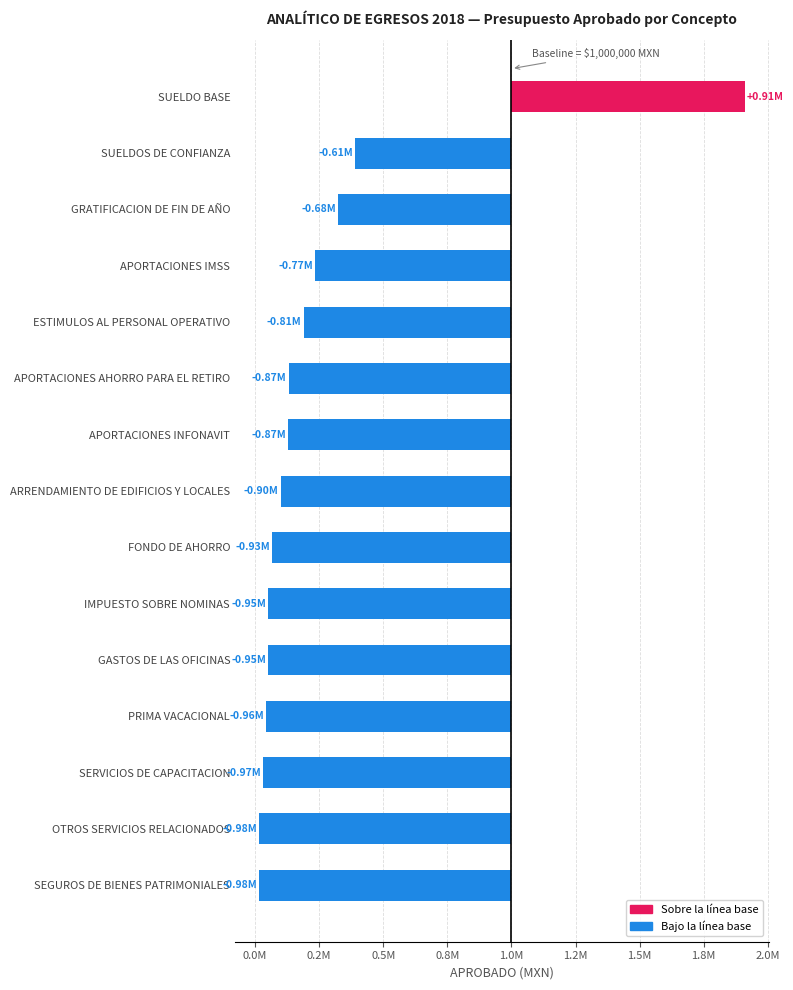

Are the bars grouped side by side (vs. stacked)?

No